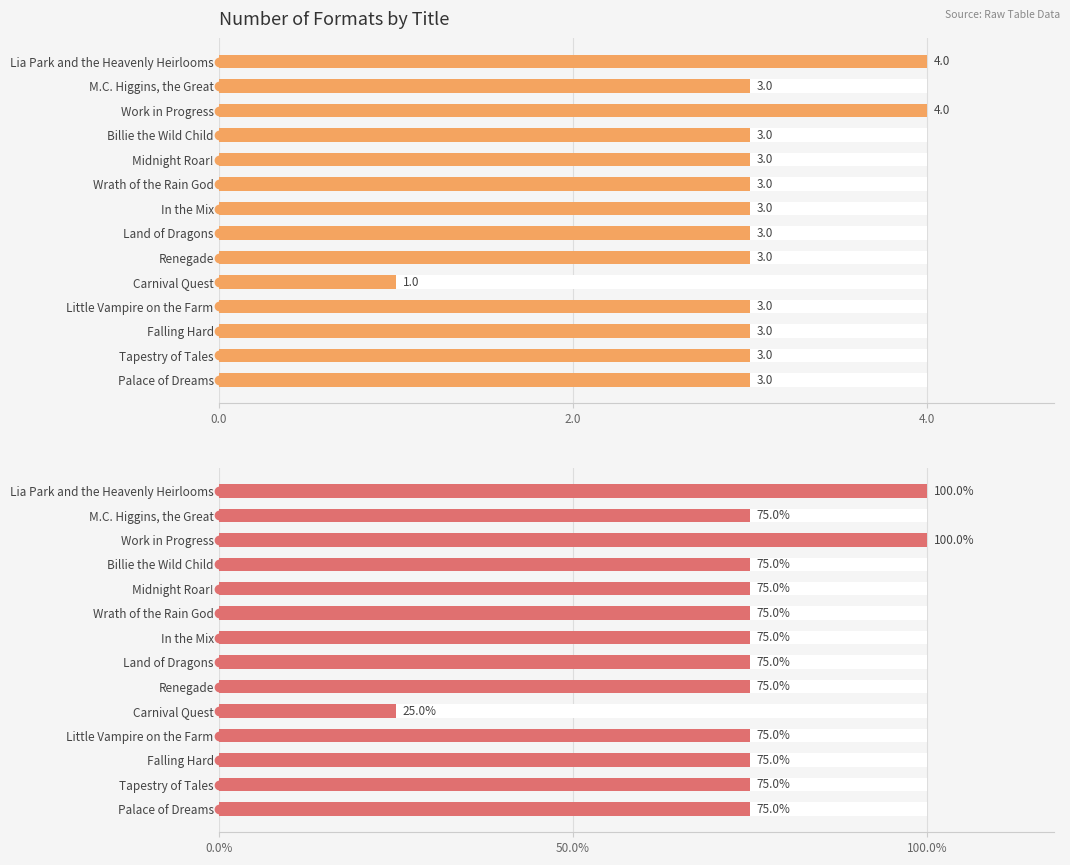

Does the chart contain stacked bars?

No